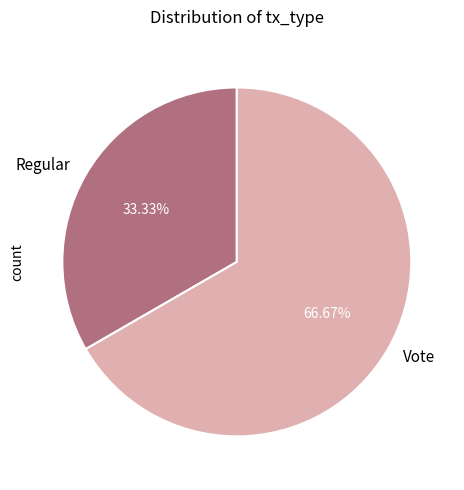

To the nearest percent, what portion does Regular represent?

33%